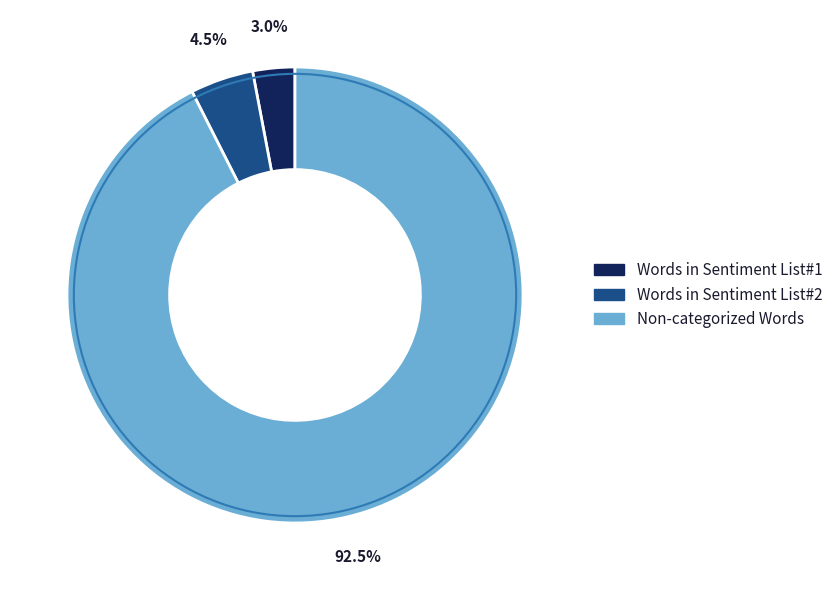

What is the total percentage of Words in Sentiment List#1 and Non-categorized Words?

95.5%